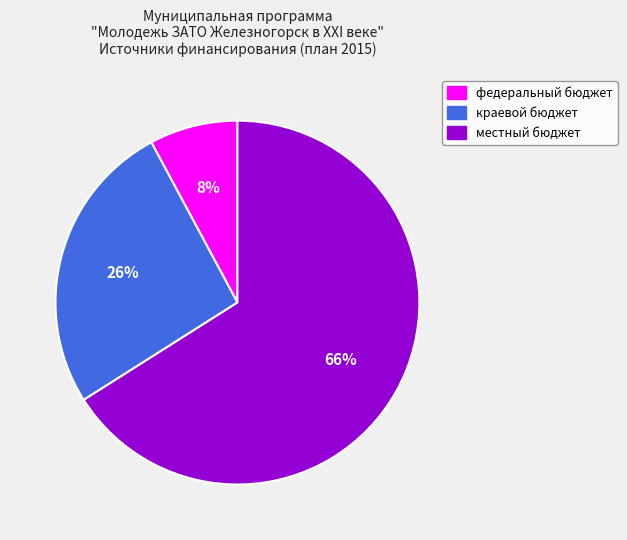

Approximately how many times larger is the value at федеральный бюджет compared to местный бюджет?

0.1